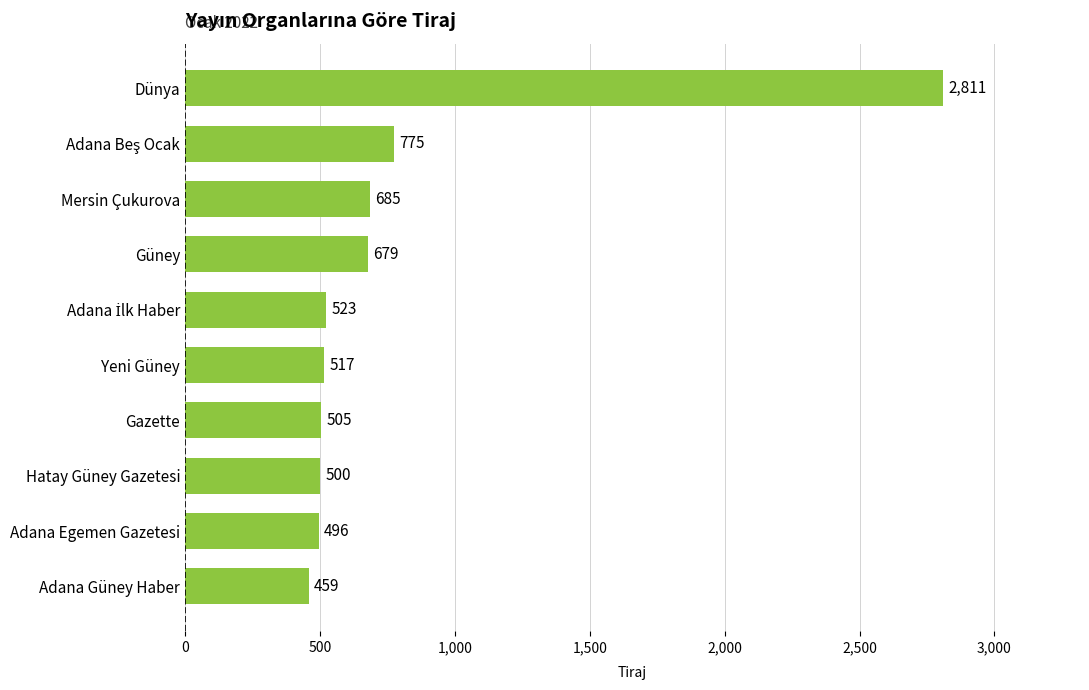

Does the chart contain stacked bars?

No